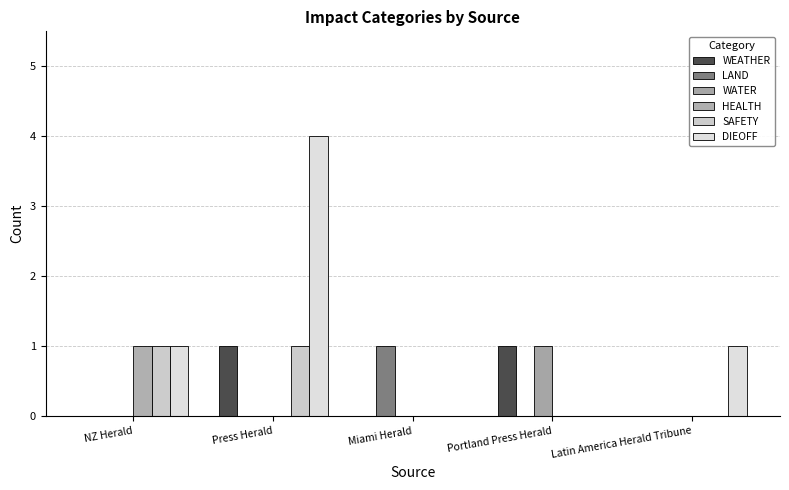

Reading right to left, transcribe all the data shown in this chart.

WEATHER: Latin America Herald Tribune=0	Portland Press Herald=1	Miami Herald=0	Press Herald=1	NZ Herald=0
LAND: Latin America Herald Tribune=0	Portland Press Herald=0	Miami Herald=1	Press Herald=0	NZ Herald=0
WATER: Latin America Herald Tribune=0	Portland Press Herald=1	Miami Herald=0	Press Herald=0	NZ Herald=0
HEALTH: Latin America Herald Tribune=0	Portland Press Herald=0	Miami Herald=0	Press Herald=0	NZ Herald=1
SAFETY: Latin America Herald Tribune=0	Portland Press Herald=0	Miami Herald=0	Press Herald=1	NZ Herald=1
DIEOFF: Latin America Herald Tribune=1	Portland Press Herald=0	Miami Herald=0	Press Herald=4	NZ Herald=1